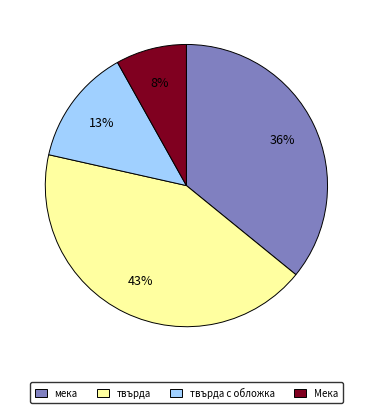

To the nearest percent, what is the average slice percentage?

25%